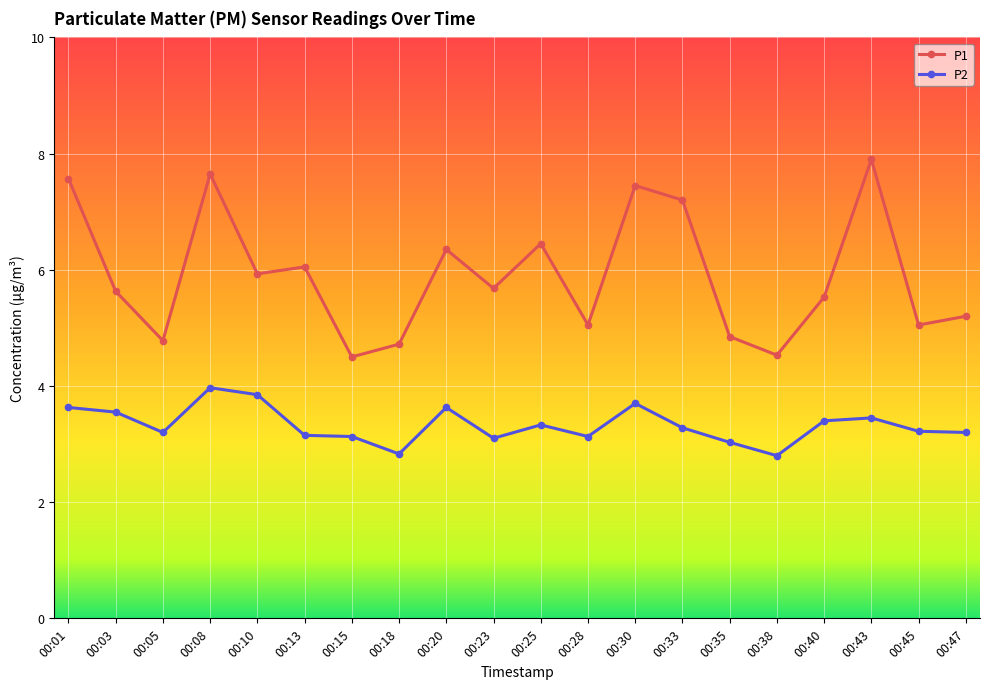

Is the value of P2 at 00:10 greater than the value of P1 at 00:43?

No